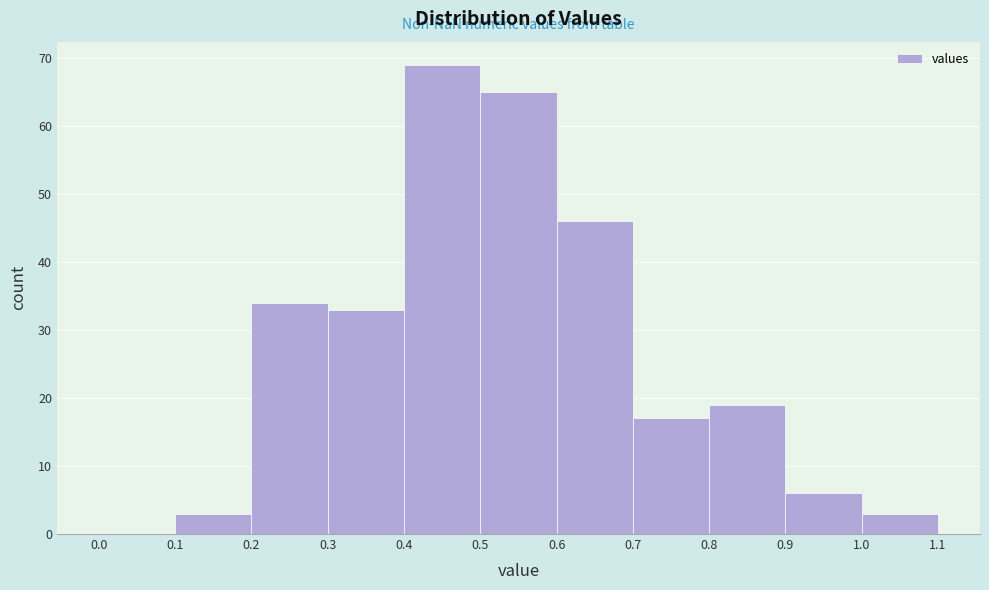

Reading left to right, transcribe this chart: for each bar, give the range it covers on the x-axis and its height. The values are not printed on the chart, so give them approximately, as read against the axis.

0.0 to 0.1: 0
0.1 to 0.2: 3
0.2 to 0.3: 34
0.3 to 0.4: 33
0.4 to 0.5: 69
0.5 to 0.6: 65
0.6 to 0.7: 46
0.7 to 0.8: 17
0.8 to 0.9: 19
0.9 to 1.0: 6
1.0 to 1.1: 3